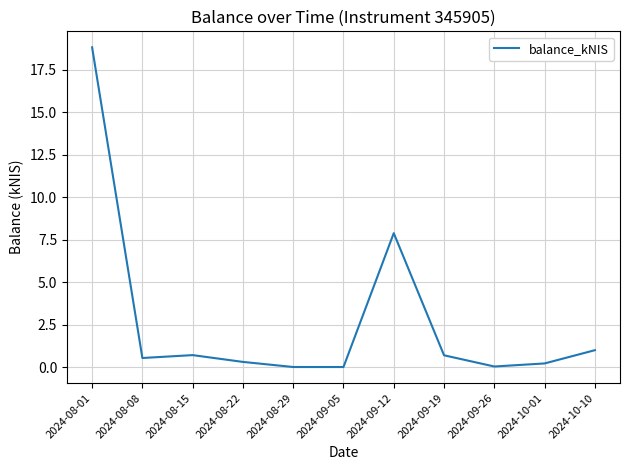

How many distinct data groups are displayed?

1